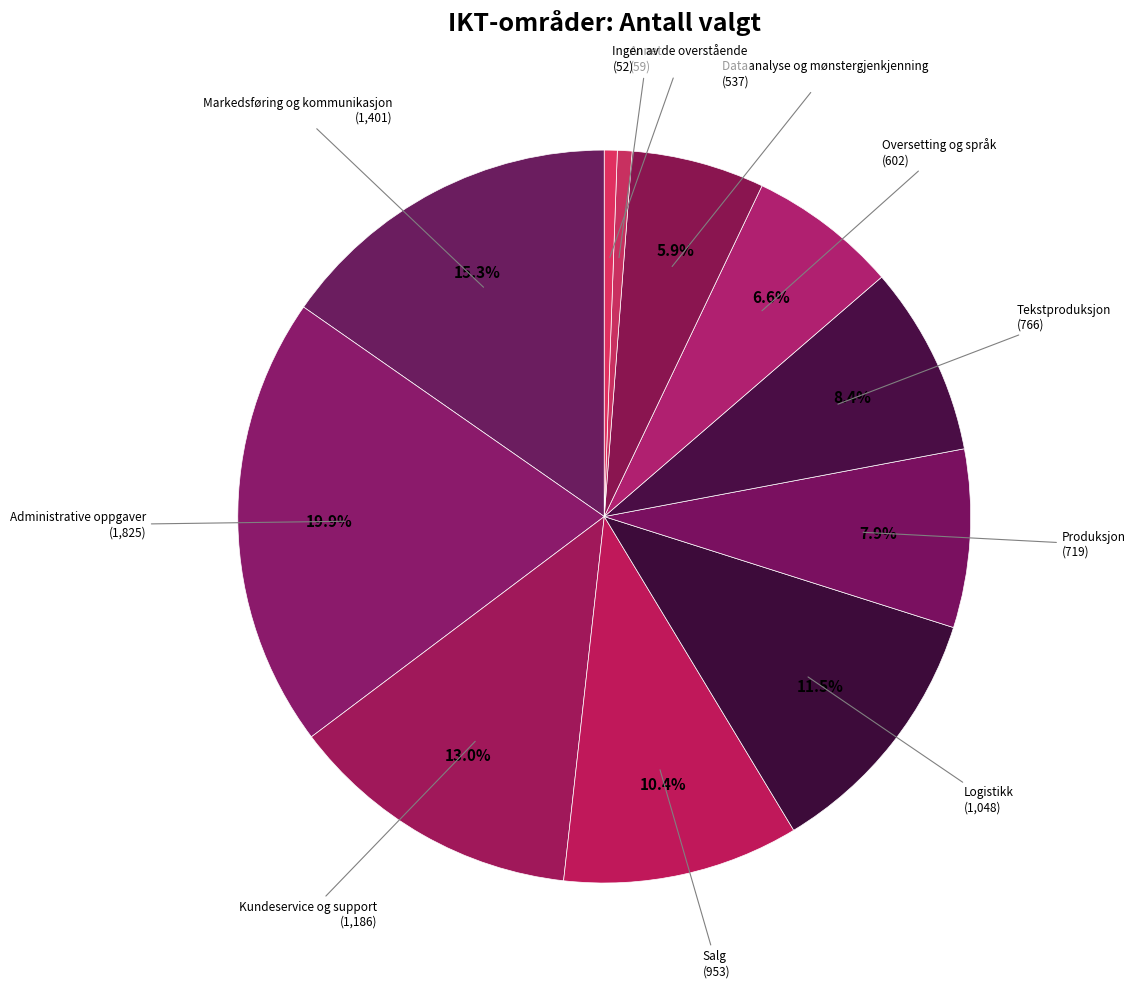

How many segments does this pie chart have?

11